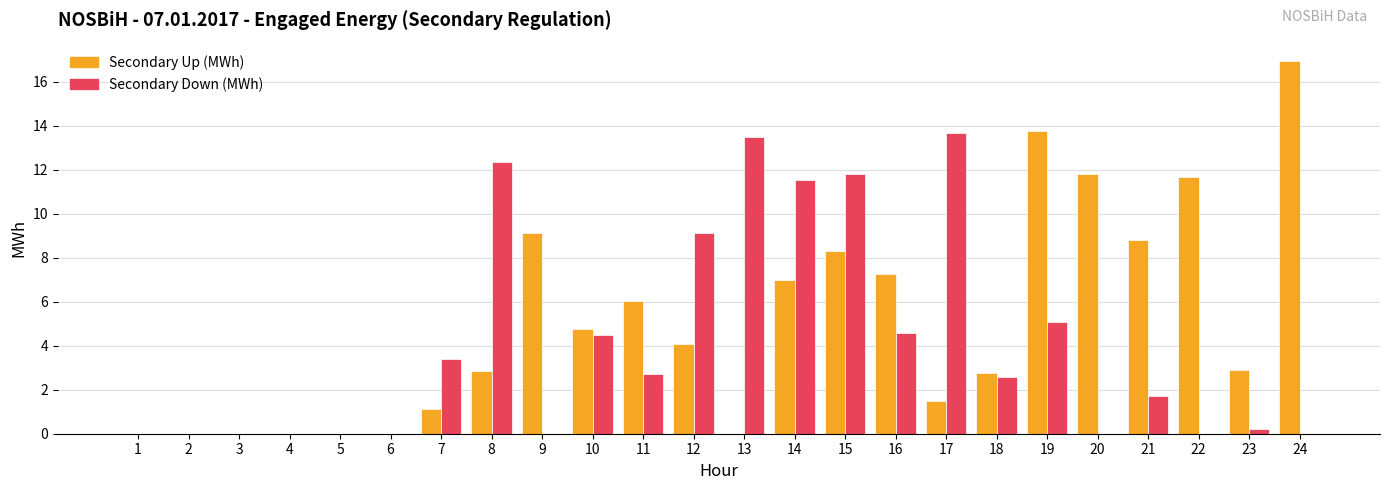

The value of Secondary Down (MWh) at 22 is 5.6. True or false?

False